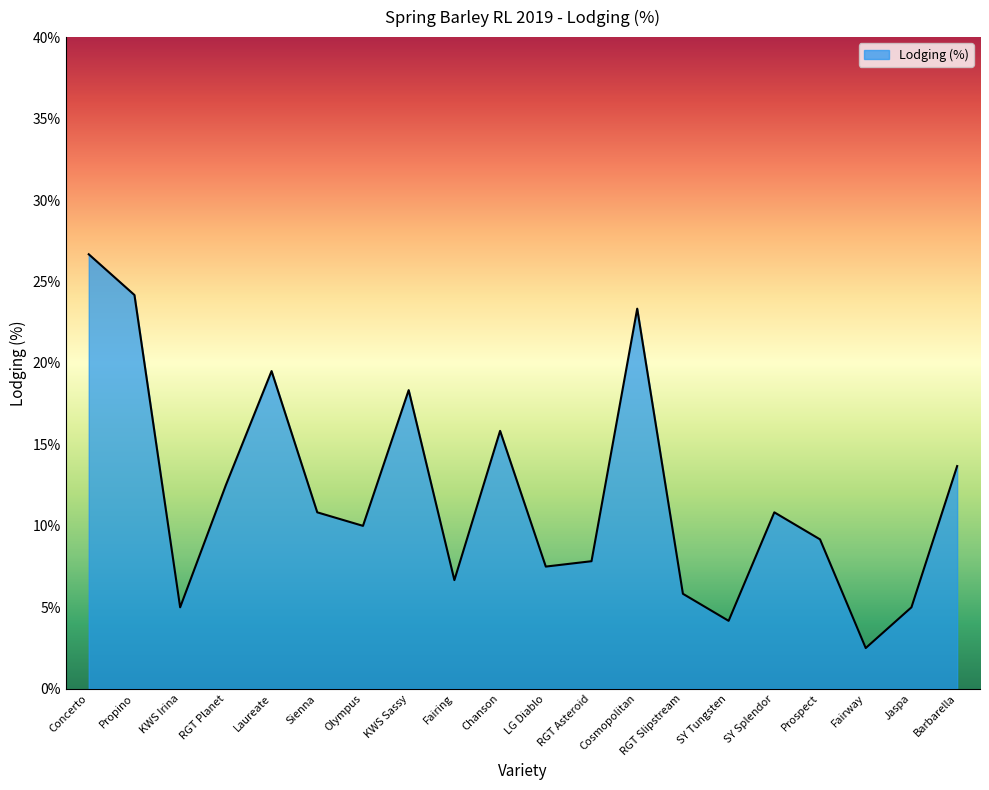

Reading left to right, what are all the values shown in this chart?

26.7	24.2	5.0	12.5	19.5	10.8	10.0	18.3	6.7	15.8	7.5	7.8	23.3	5.8	4.2	10.8	9.2	2.5	5.0	13.7